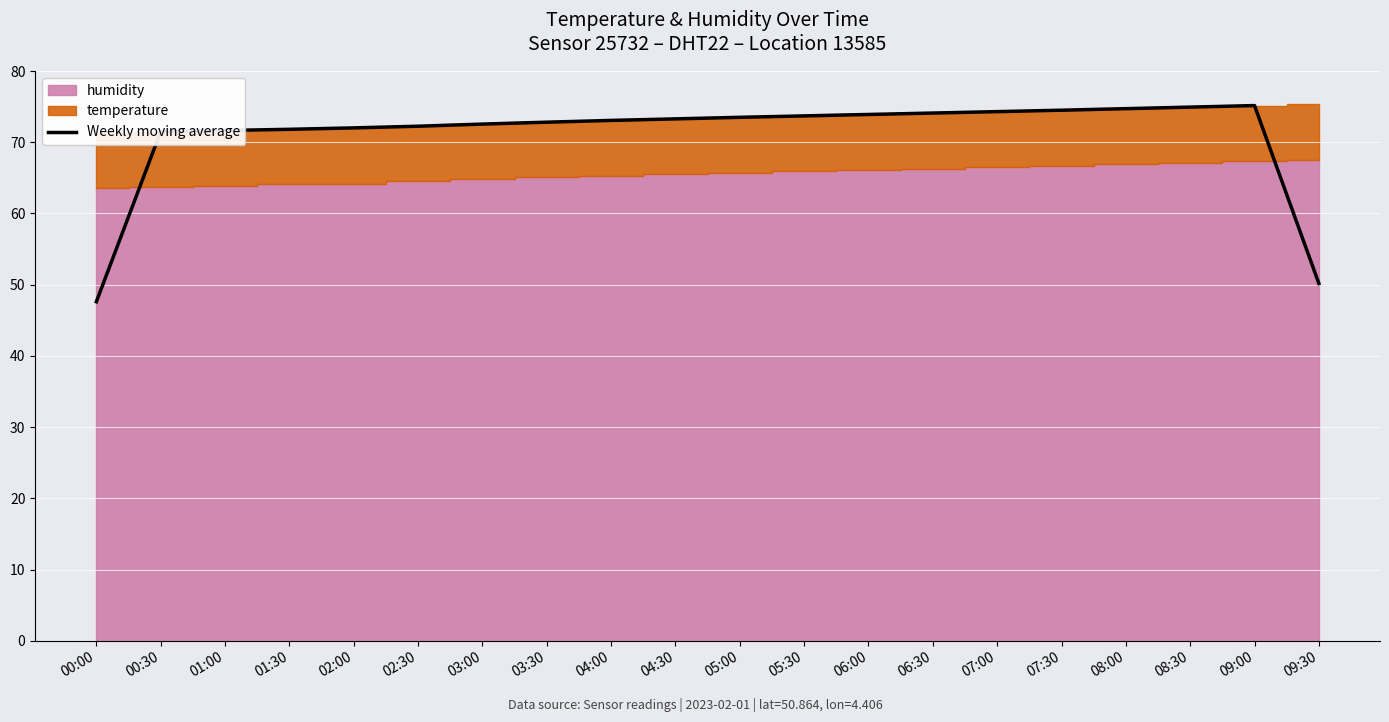

What is the maximum value shown in the chart?

75.1